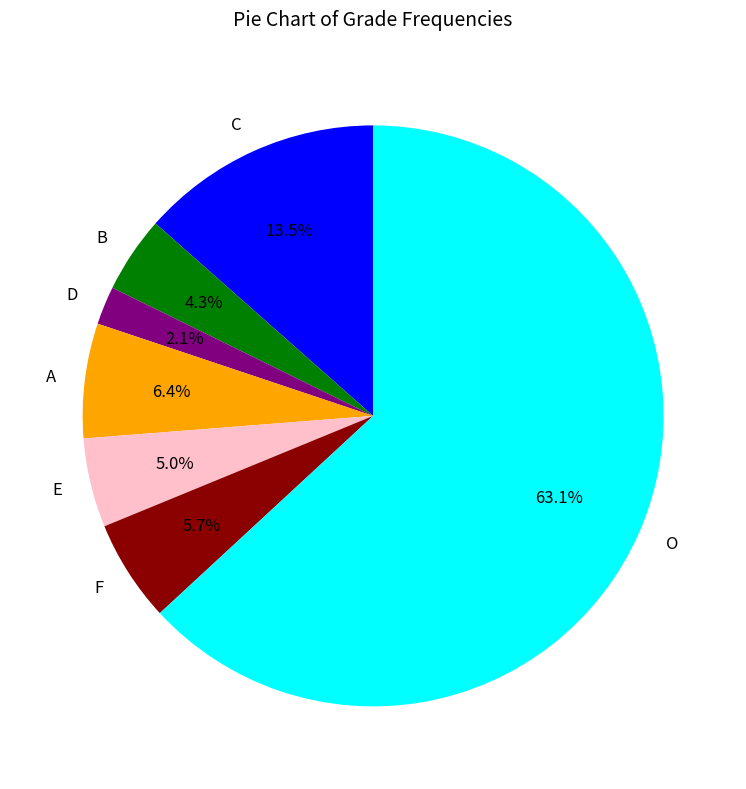

What is the largest slice in the pie chart?

O